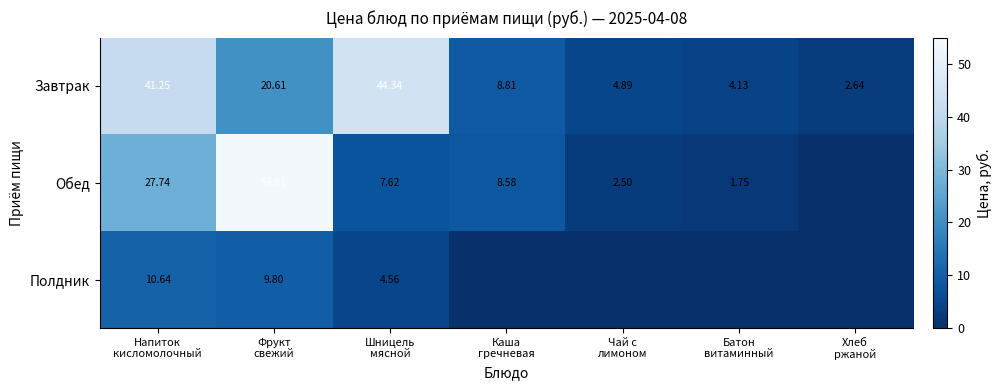

What is the total value across all series at Напиток
кисломолочный?

79.6